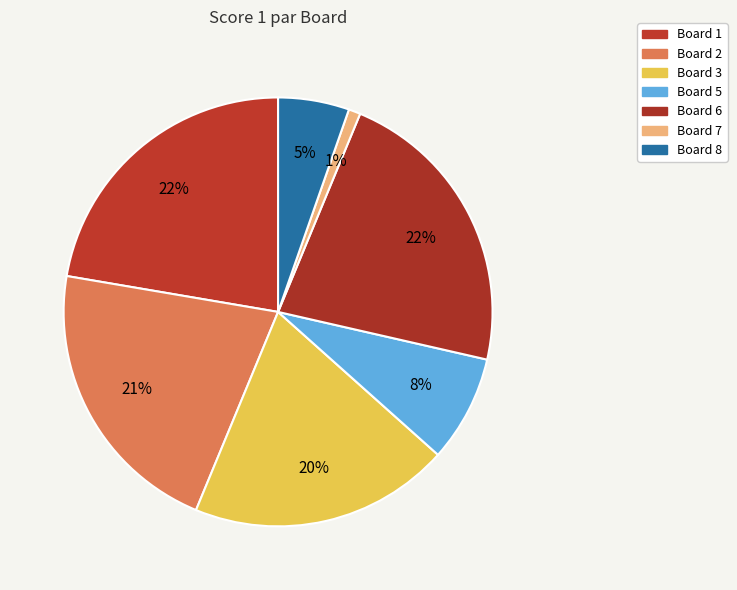

How many segments does this pie chart have?

7